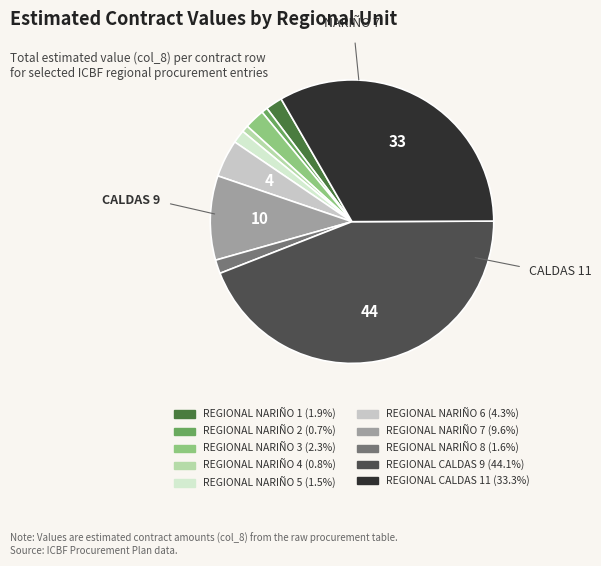

Which has a higher value, REGIONAL CALDAS 11 or REGIONAL NARIÑO 6?

REGIONAL CALDAS 11